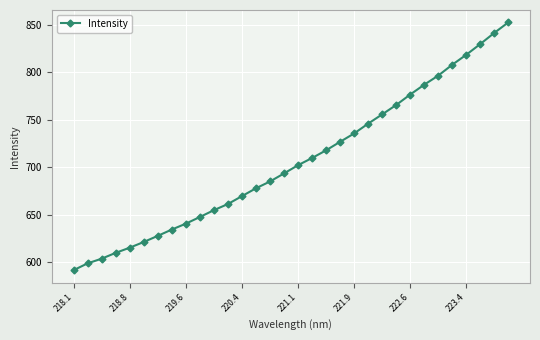

What is the value of the 30th point from the left?

829.7